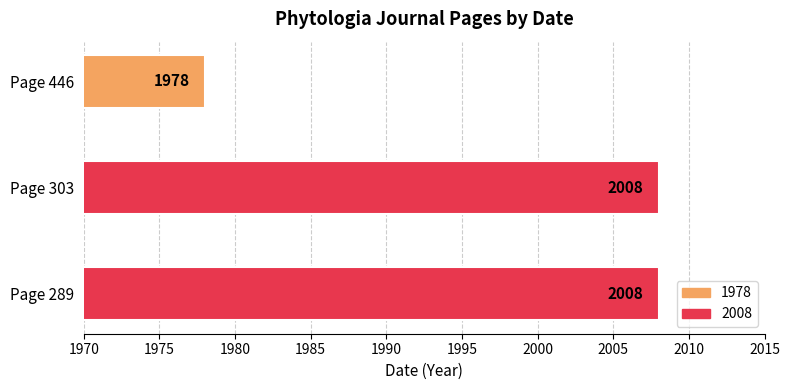

Reading bottom to top, transcribe all the data shown in this chart.

Page 289=2008	Page 303=2008	Page 446=1978